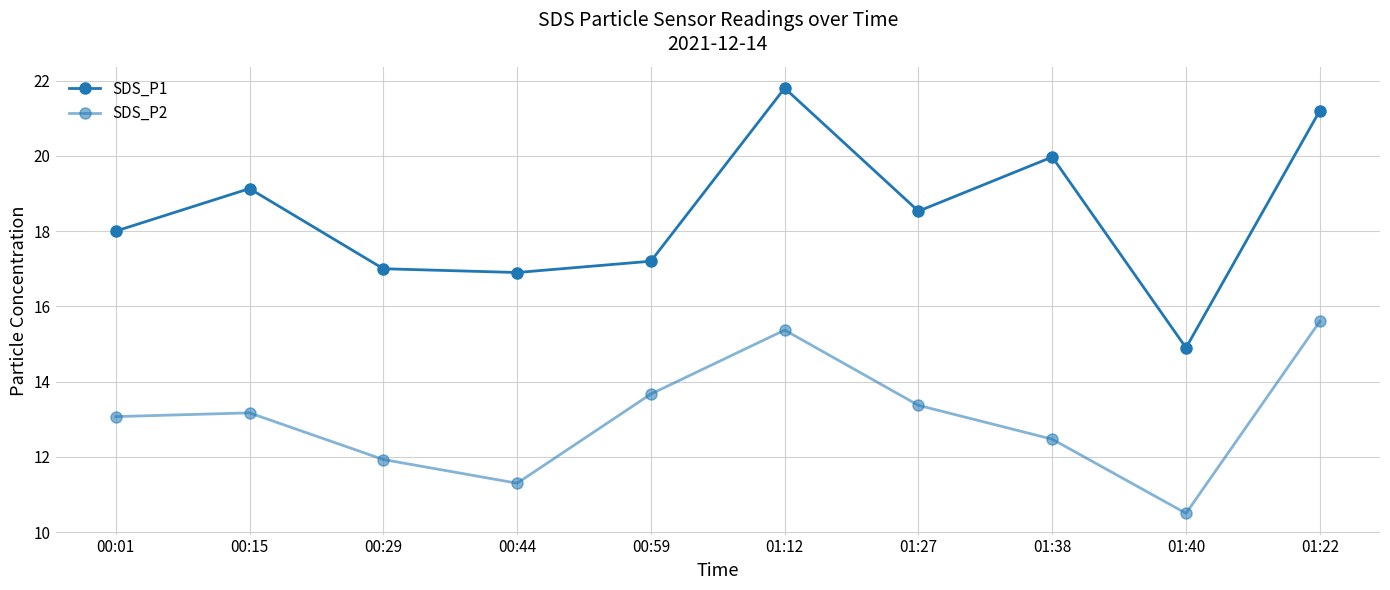

Rank the series by their maximum value, from lowest to highest.

SDS_P2, SDS_P1